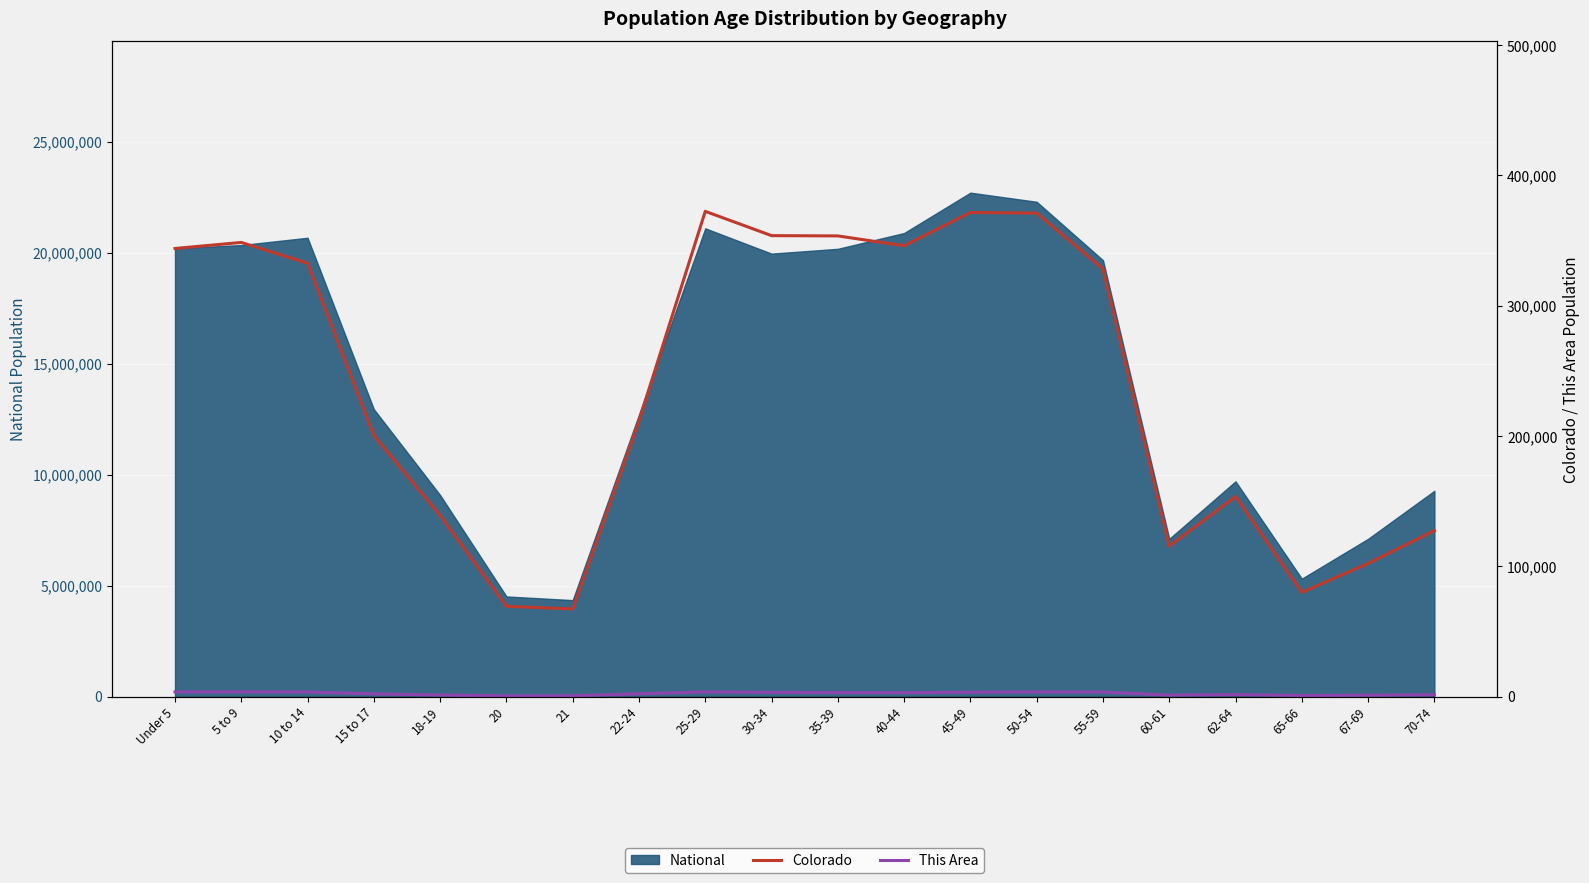

Between 21 and 55-59, which is larger?

55-59